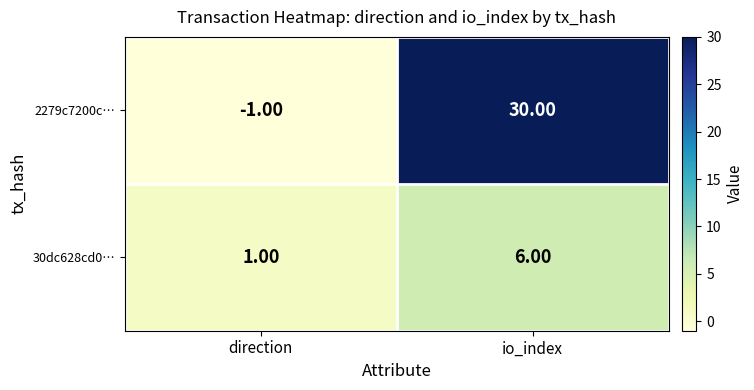

Which category has the lowest value in the 30dc628cd0… series?

direction